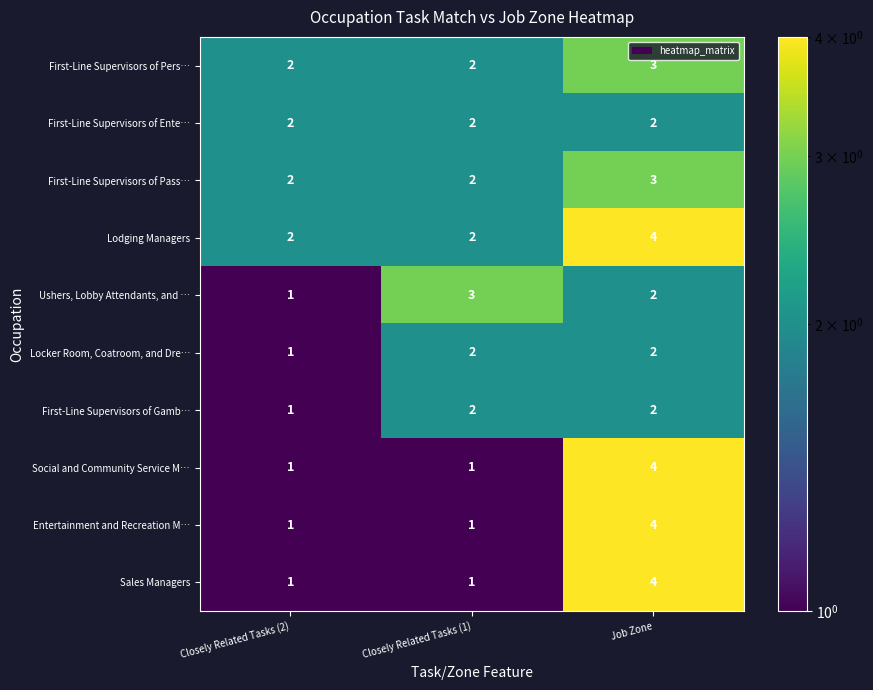

Count the number of categories in the chart.

3